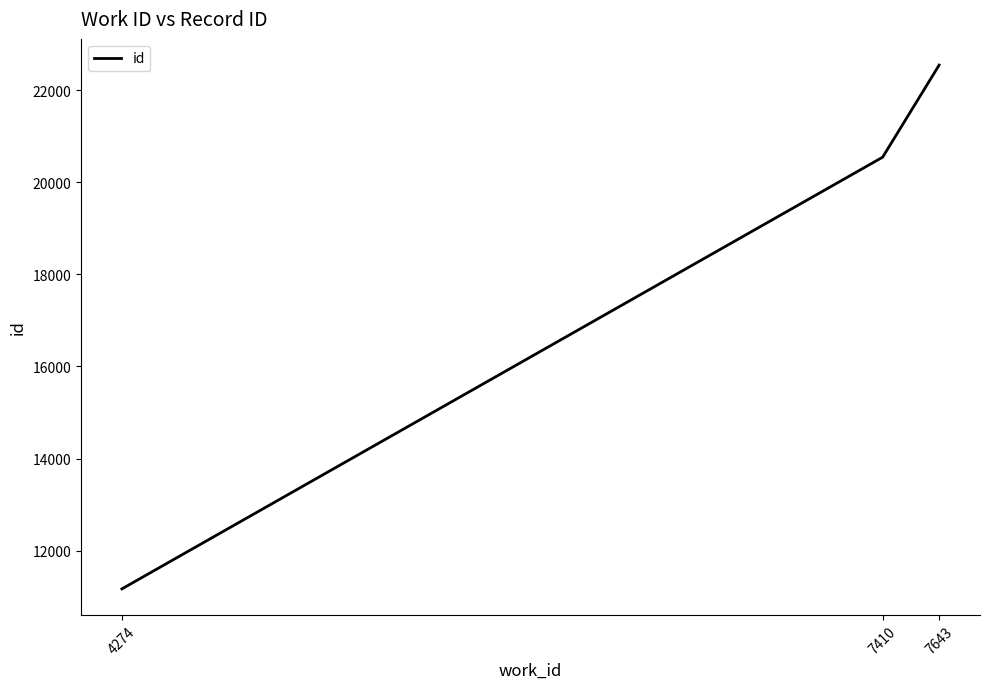

What is the greatest value displayed?

22542